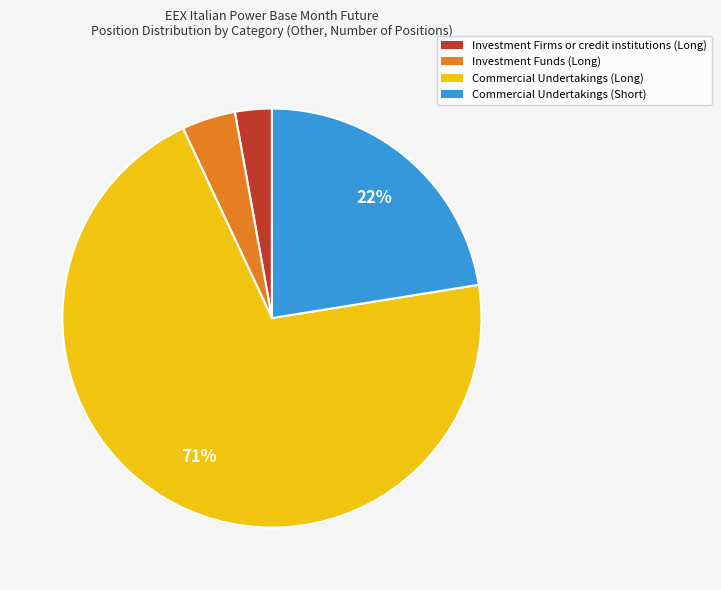

Approximately how many times larger is the value at Investment Firms or credit institutions (Long) compared to Commercial Undertakings (Short)?

0.1